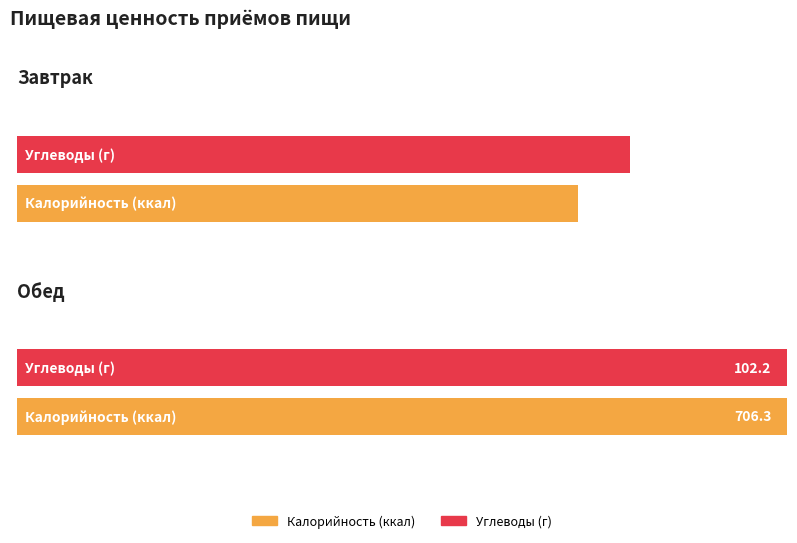

What position from the right is Завтрак?

2